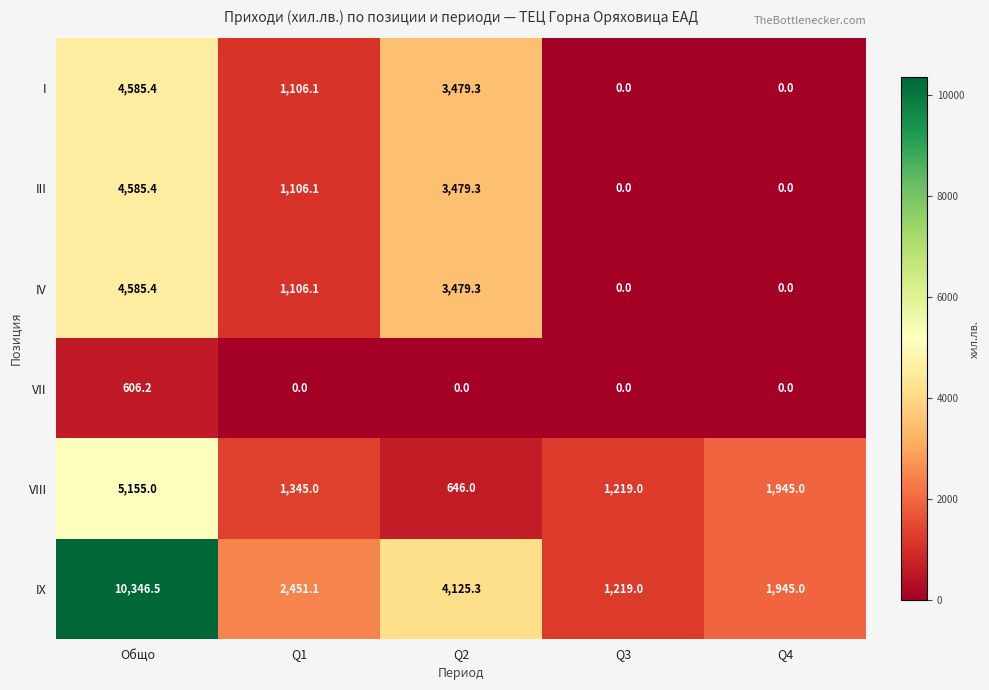

What is the difference between the IX values at Q3 and Общо?

9127.5